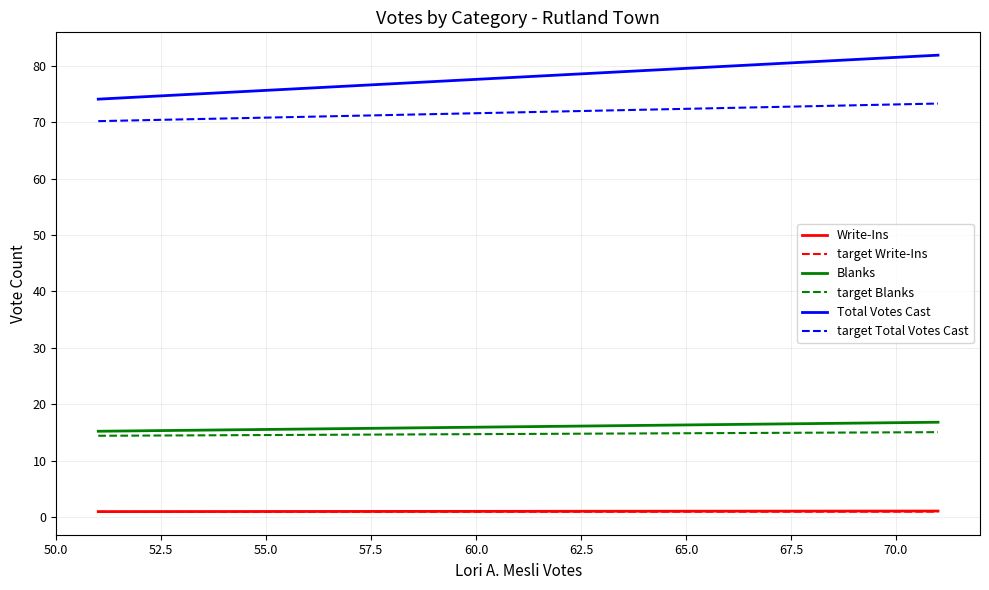

Which series has the widest spread of values?

Total Votes Cast